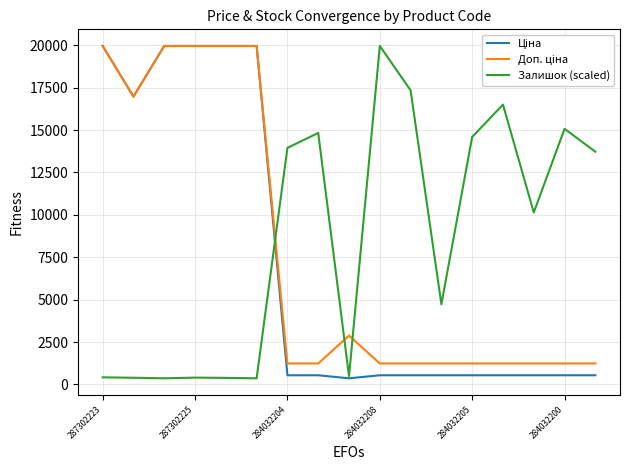

How many lines are shown in the chart?

3